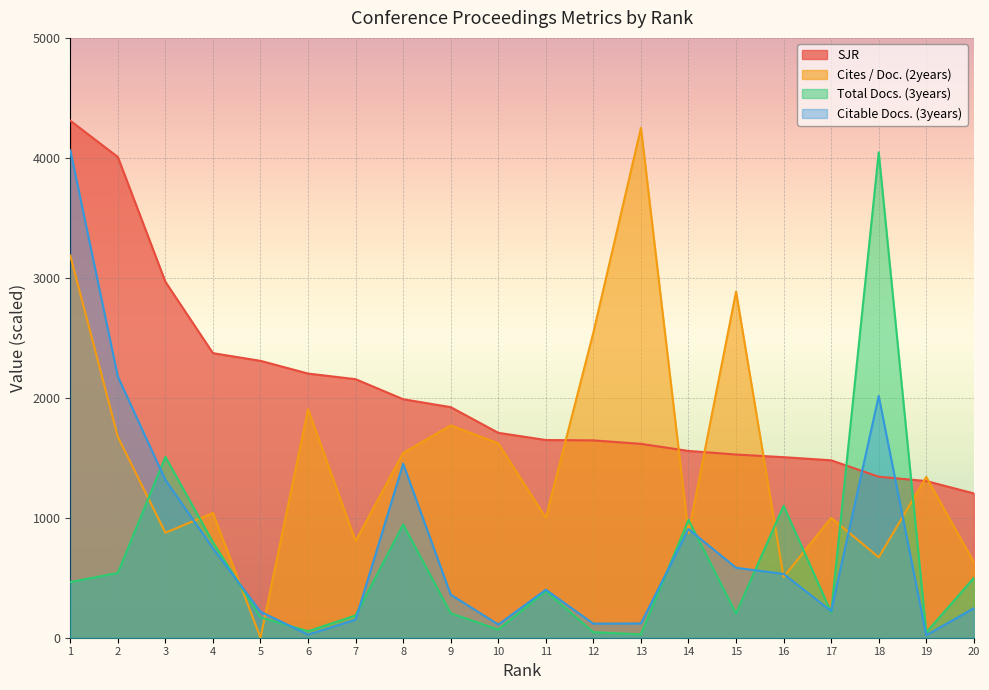

What is the difference between the Citable Docs. (3years) values at 7 and 3?

1165.0